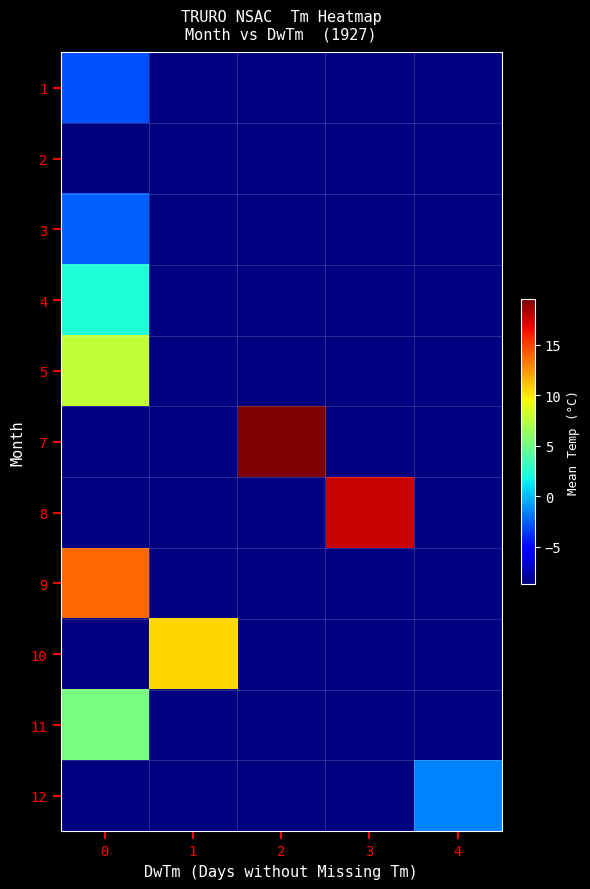

What is the approximate value of row_2 at 0?

-2.5